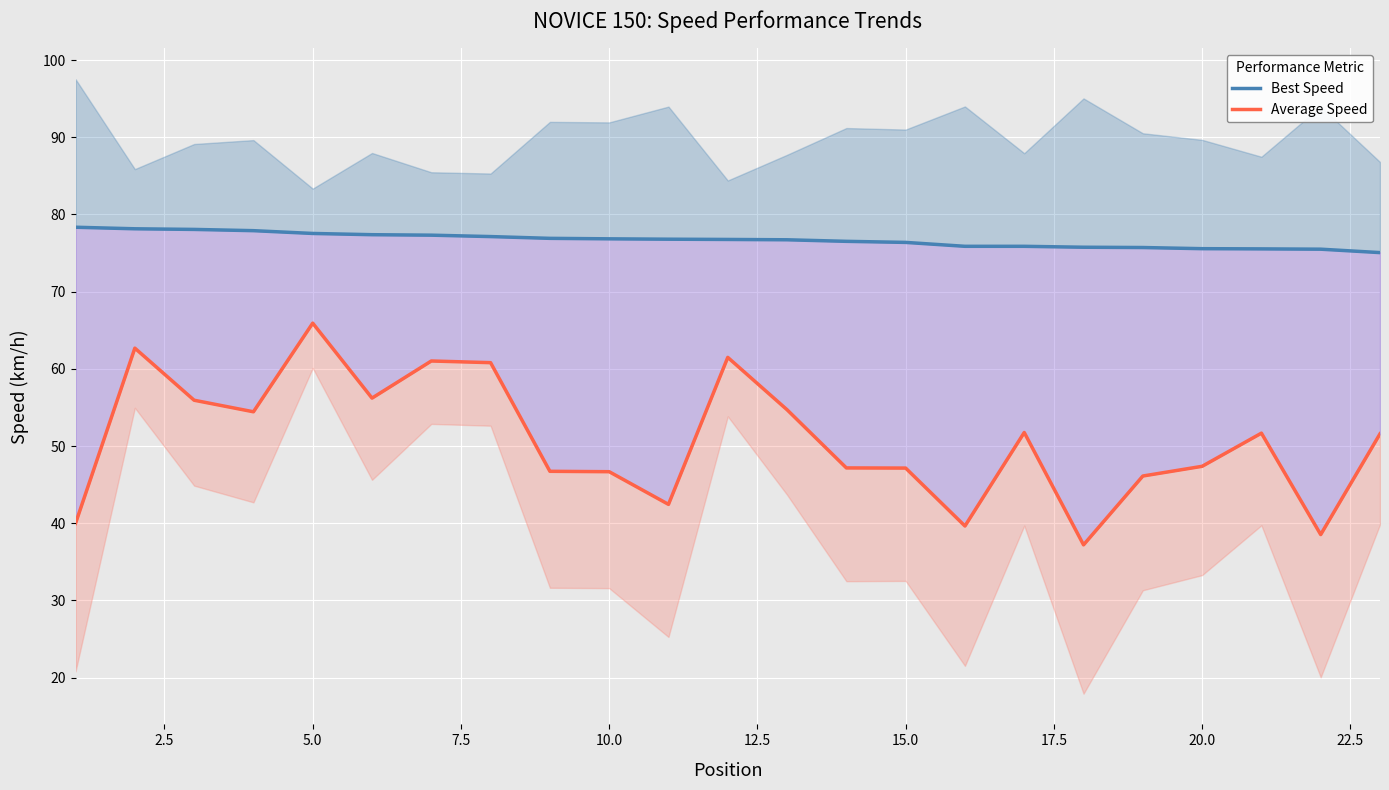

True or false: Average Speed and Best Speed intersect in this chart.

False